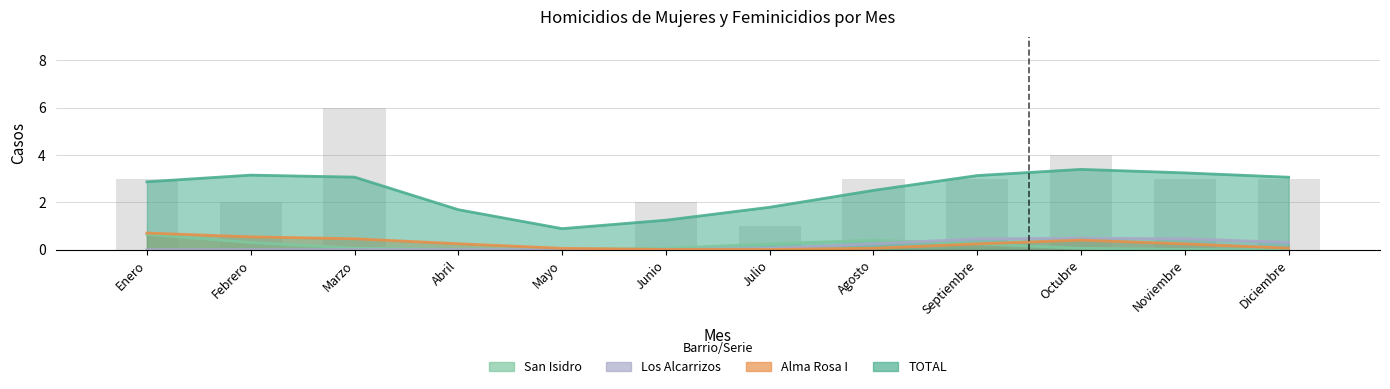

List the series in order of their peak value, lowest first.

Alma Rosa I, Los Alcarrizos, San Isidro, TOTAL